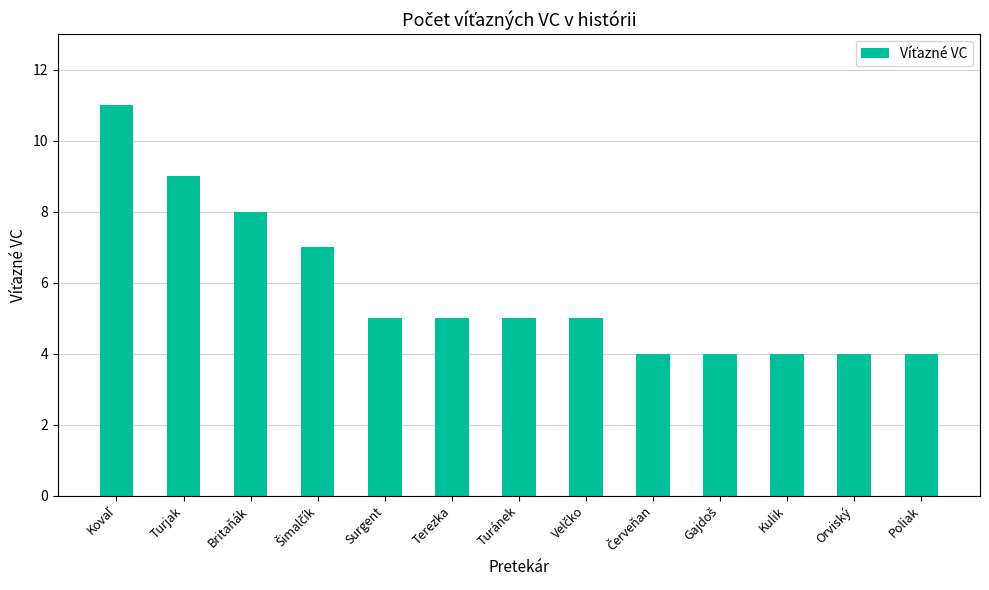

Reading right to left, transcribe all the data shown in this chart.

4	4	4	4	4	5	5	5	5	7	8	9	11